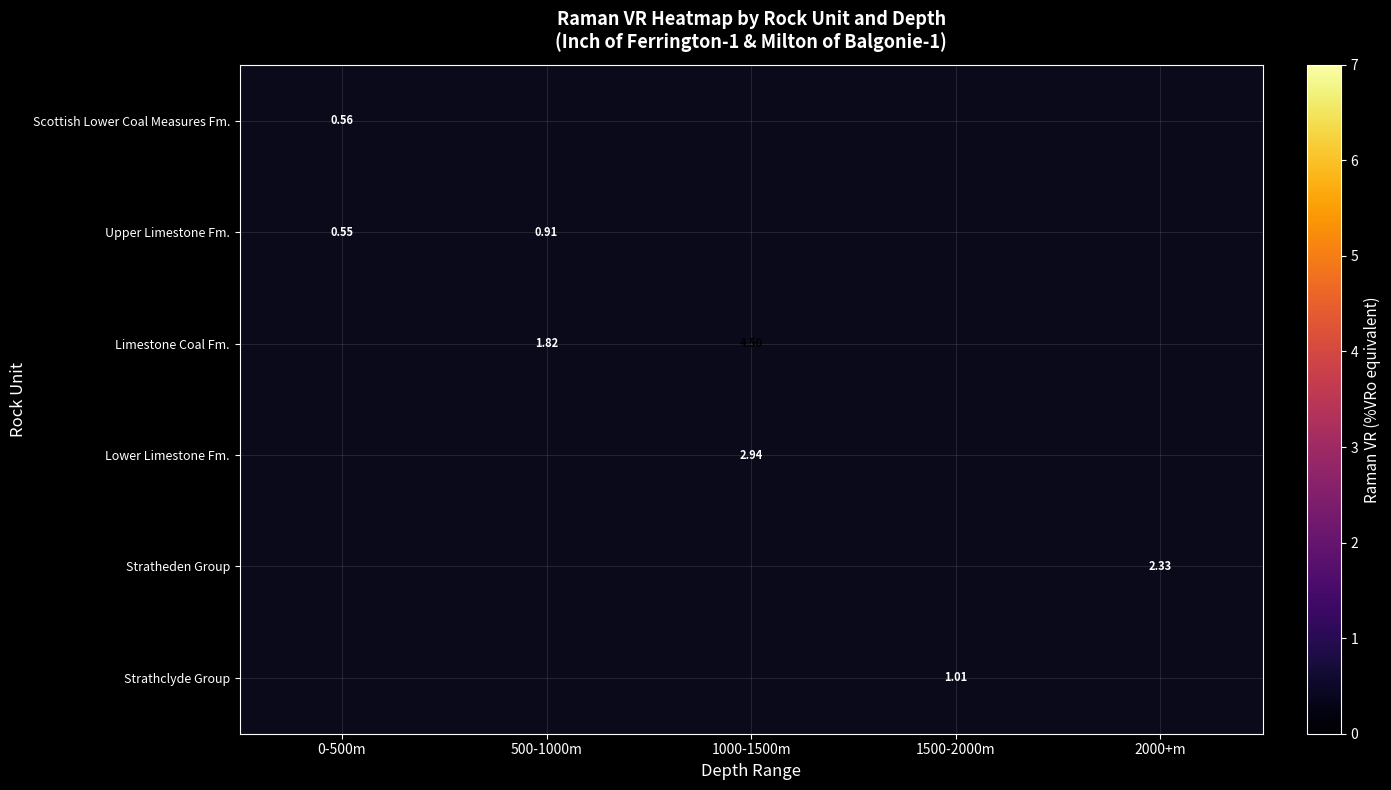

Between 500-1000m and 2000+m, which is larger?

2000+m